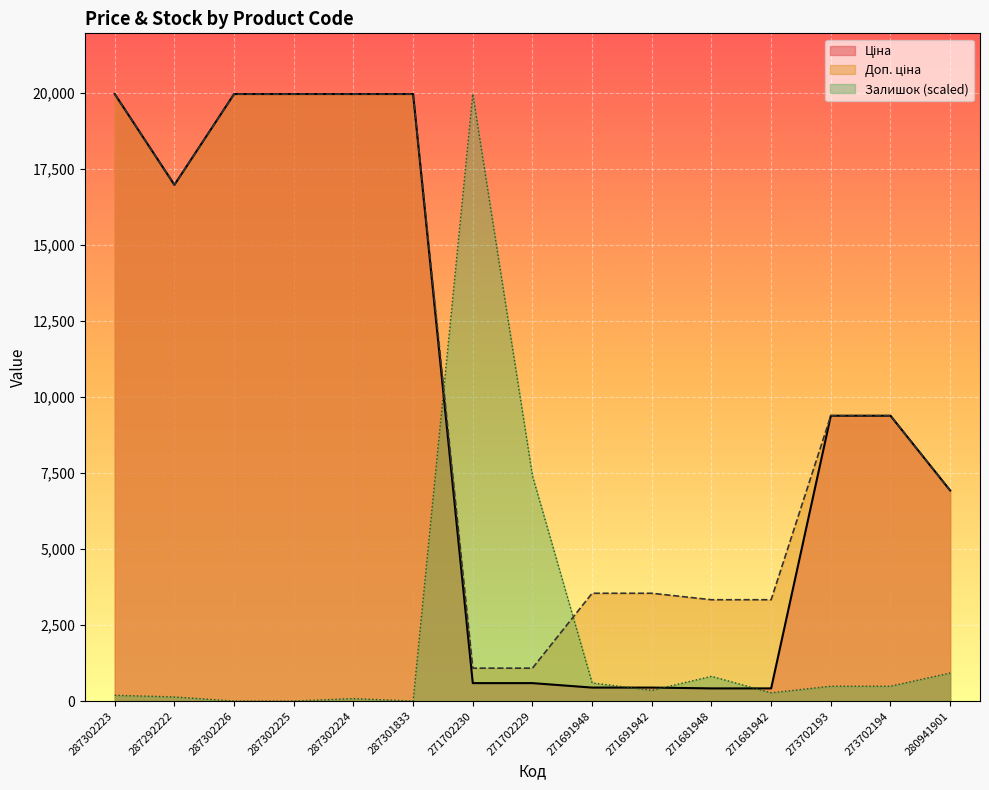

How many interior local valleys does the Доп. ціна series have?

1